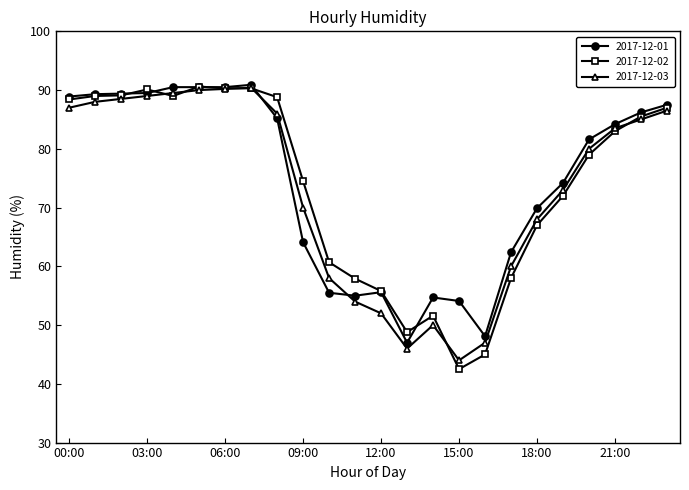

What is the lowest value of the 2017-12-02 series?

42.5